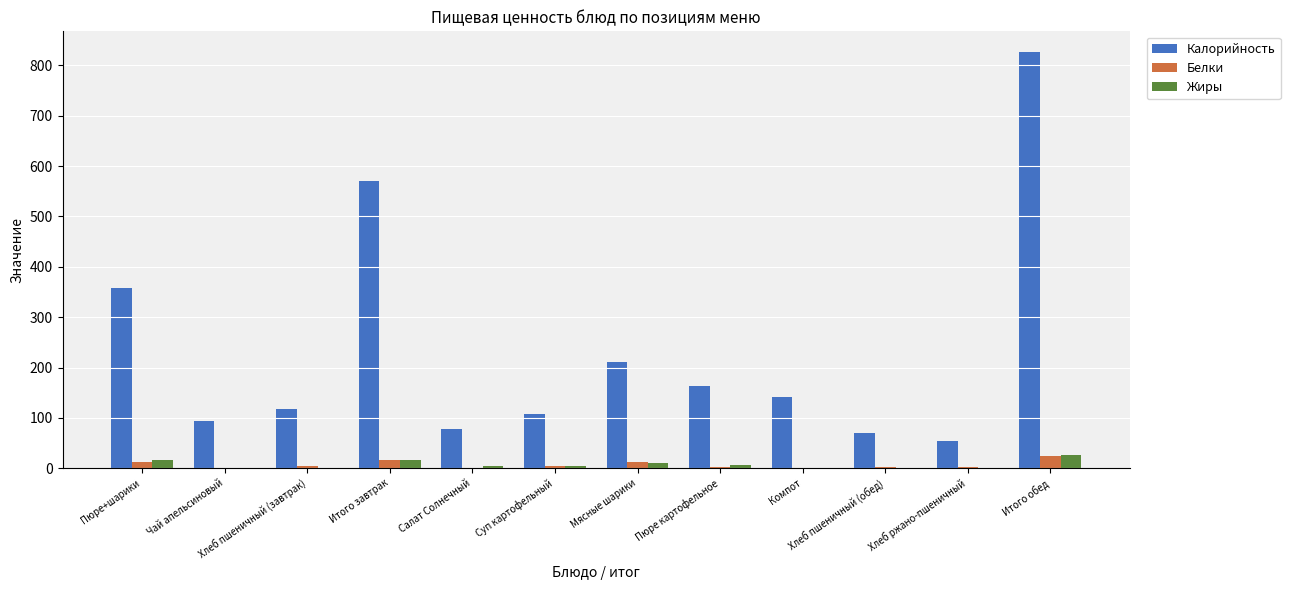

How many groups of bars are there?

12